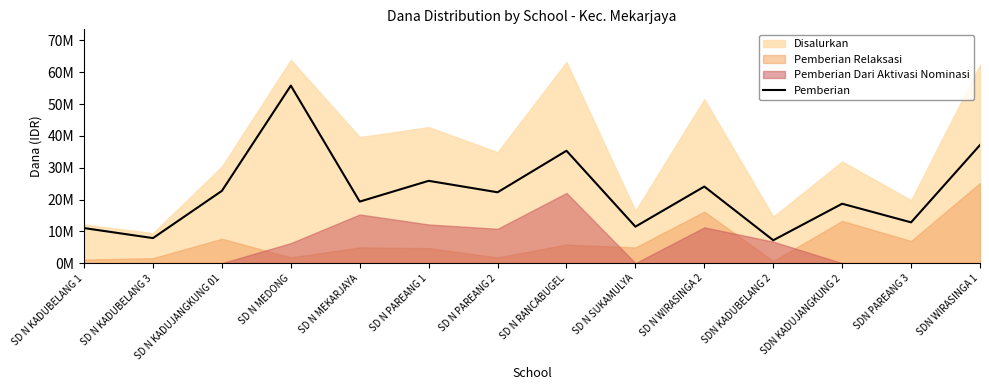

Where is the data nearest to the value 31500000?

SD N RANCABUGEL